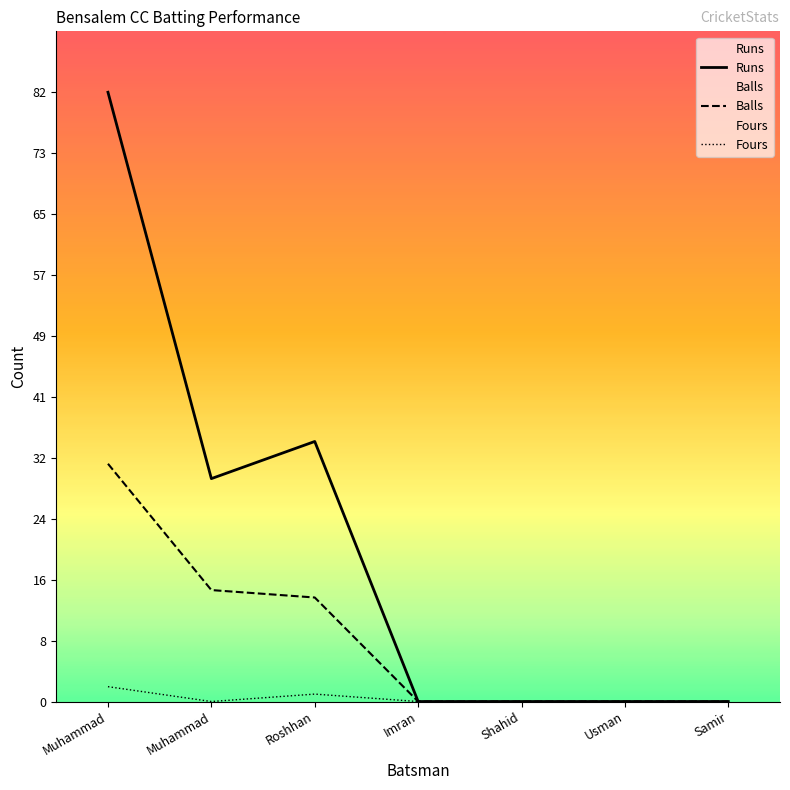

True or false: Fours and Runs intersect in this chart.

False